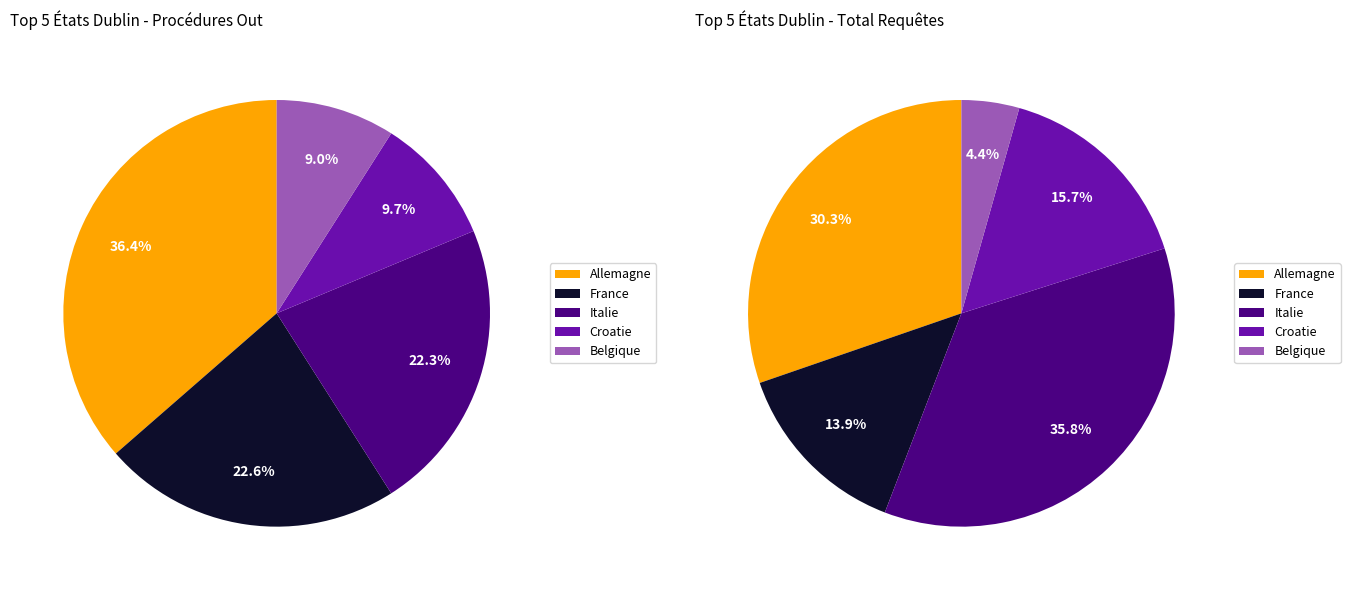

What is the smallest slice in the pie chart?

Belgique